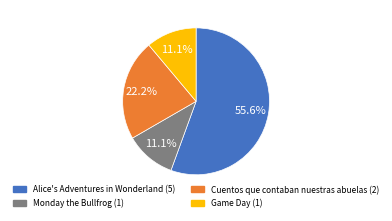

Between Alice's Adventures in Wonderland and Cuentos que contaban nuestras abuelas, which is larger?

Alice's Adventures in Wonderland